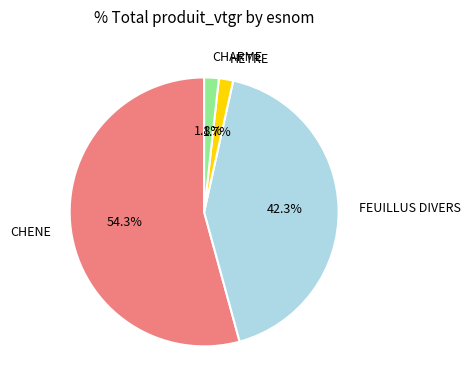

Count the number of slices in the pie.

4